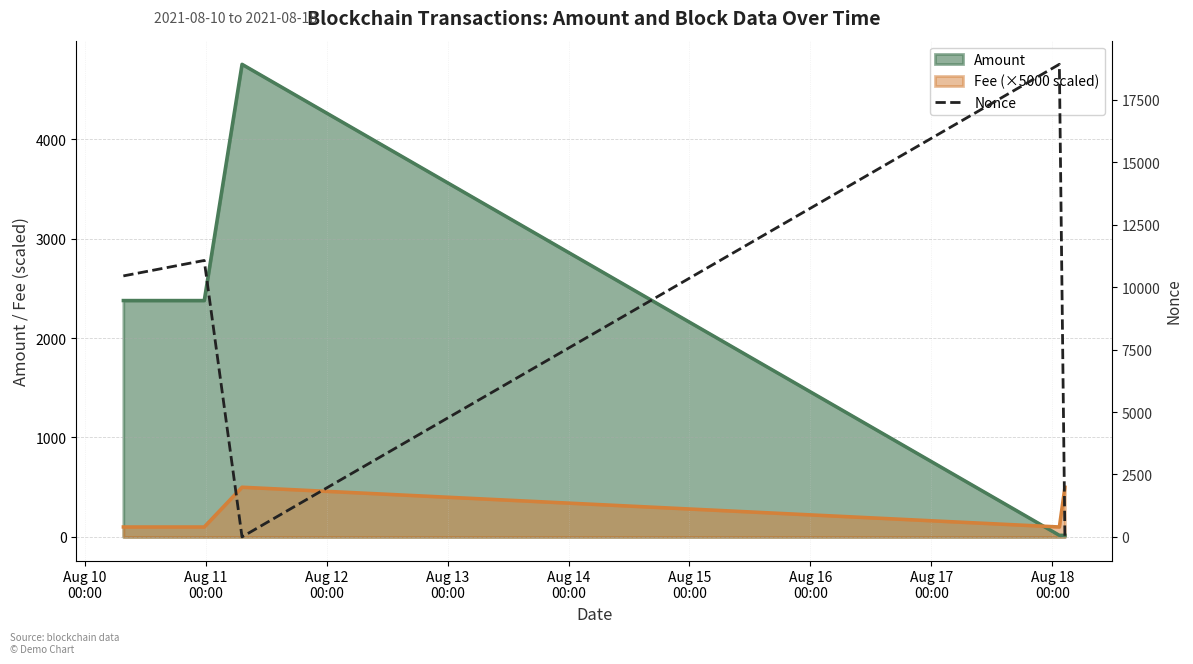

Reading left to right, list all the values displayed in this chart.

10453	11072	0	18929	1